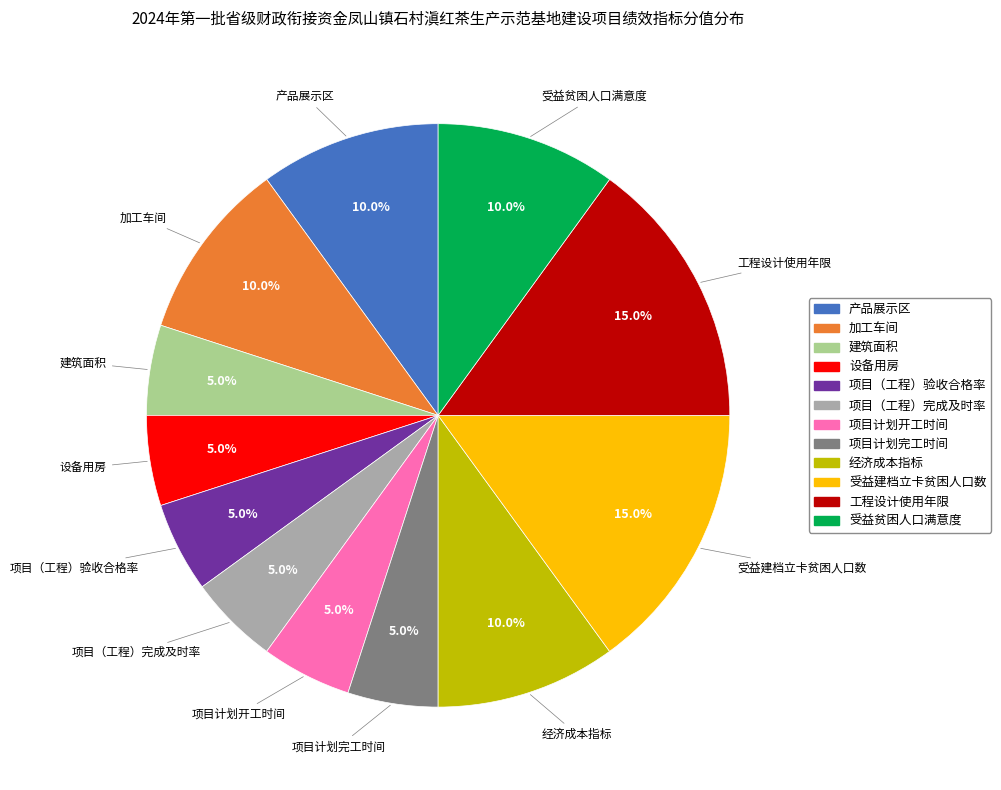

How many slices are in this pie chart?

12